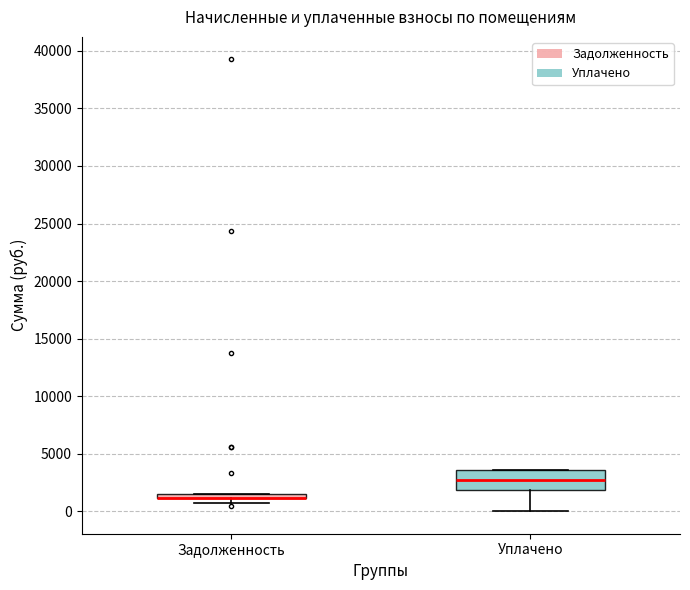

Where is the lower edge of the box for Задолженность on the y-axis? The values are not printed on the chart, so give them approximately, as read against the axis.

1000